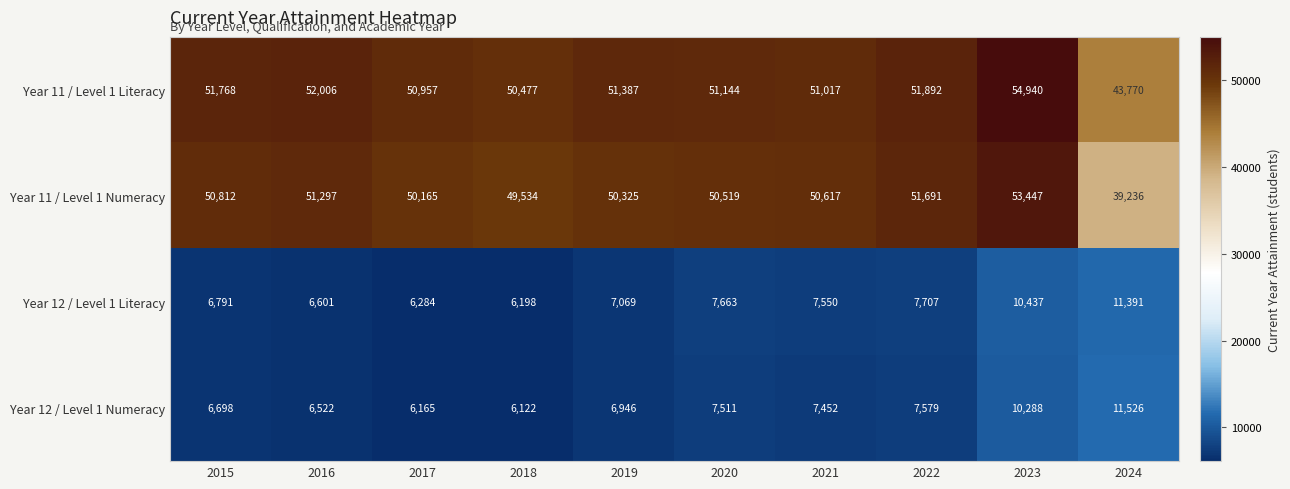

Which series has the widest spread of values?

Year 11 / Level 1 Numeracy